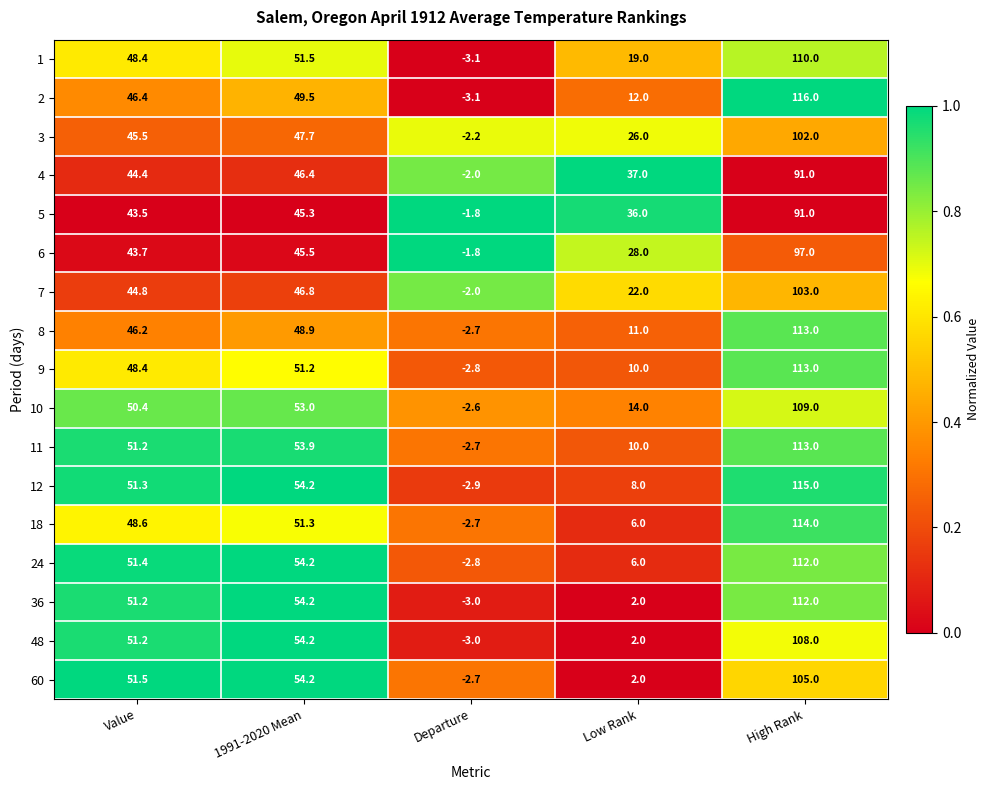

The value of 2 at High Rank is 116.0. True or false?

True